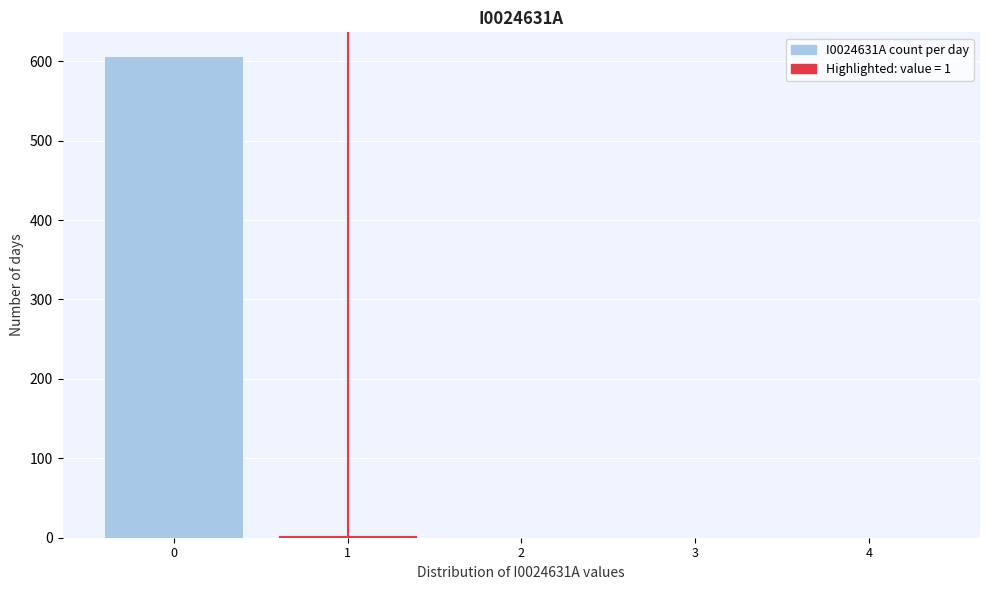

Reading right to left, transcribe all the data shown in this chart.

4=0	3=0	2=0	1=4	0=606